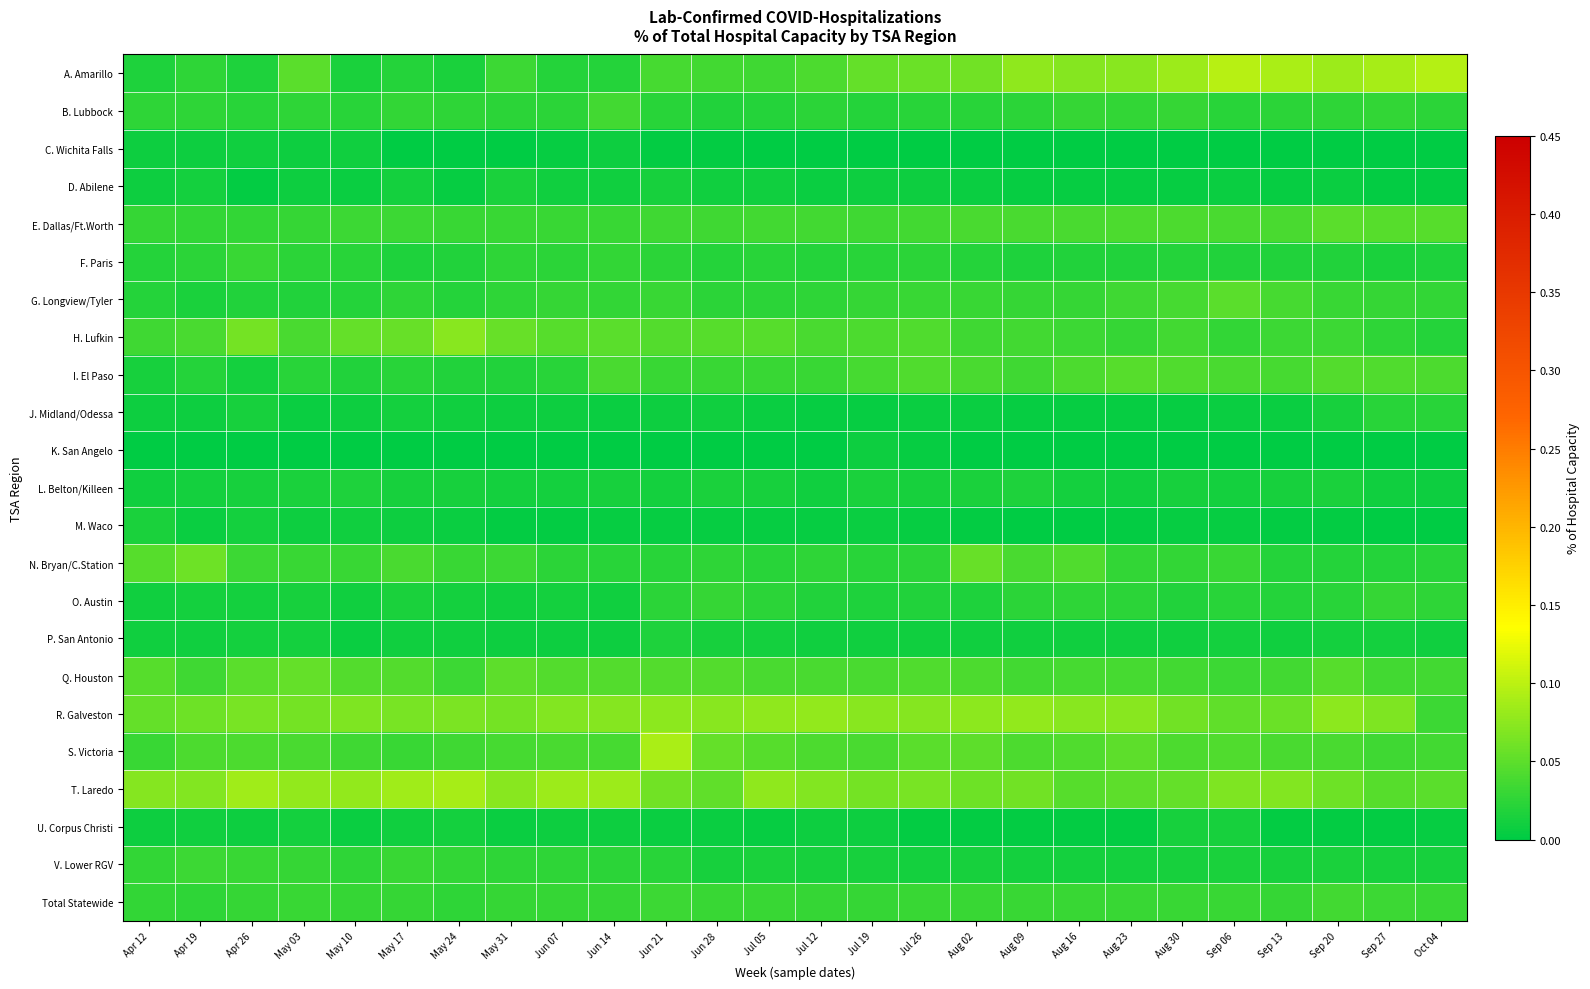

What is the total value across all series at Jul 12?

0.6